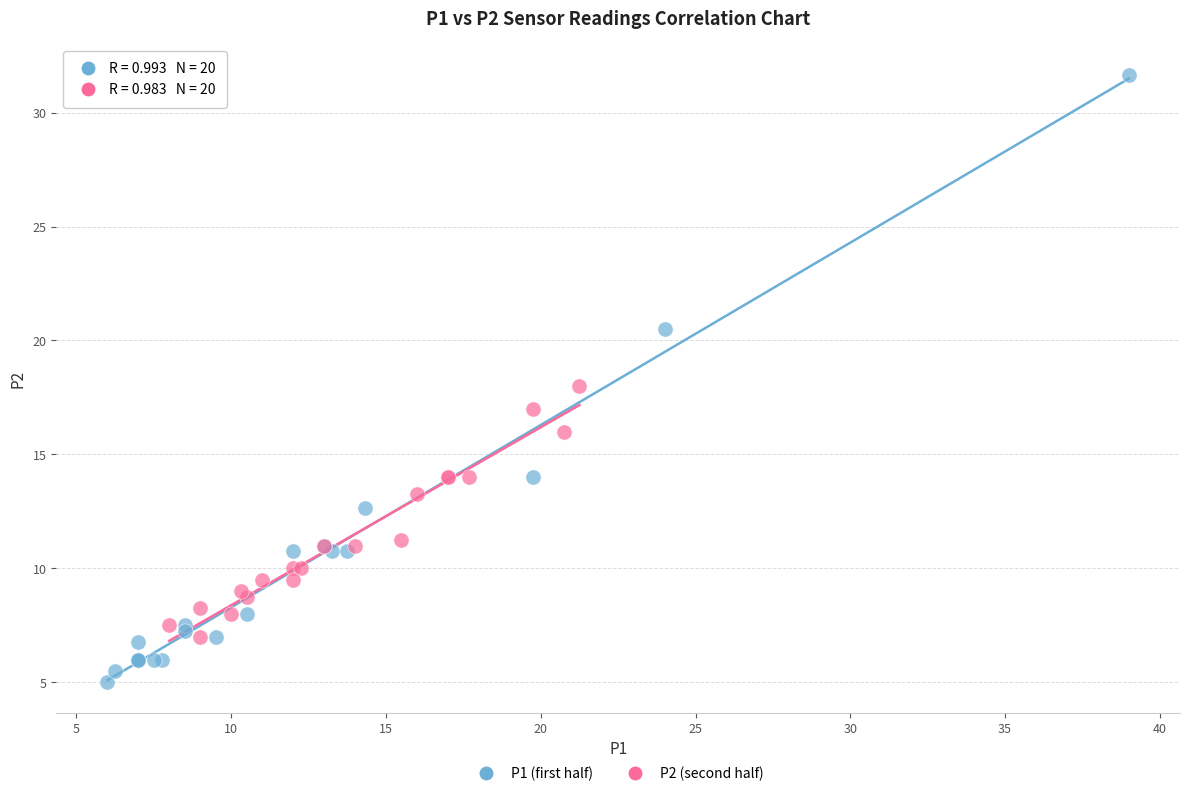

Which series reaches the maximum Y coordinate?

P1 (first half)